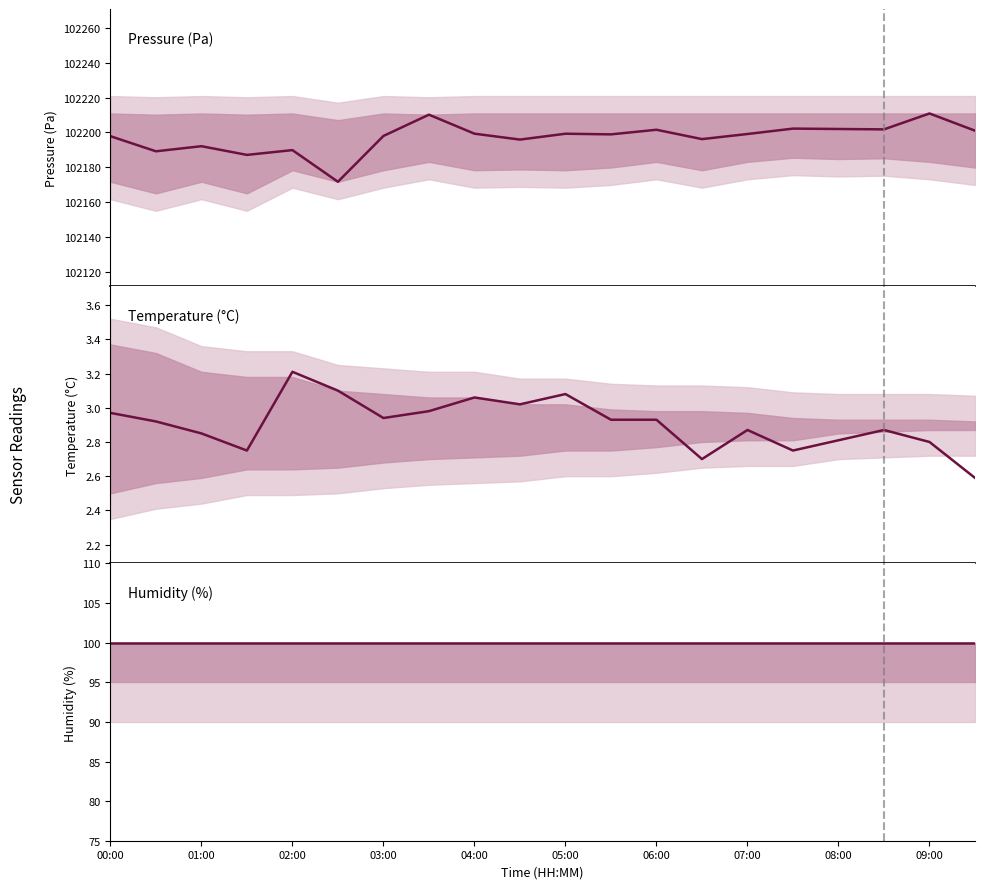

True or false: humidity and pressure intersect in this chart.

False